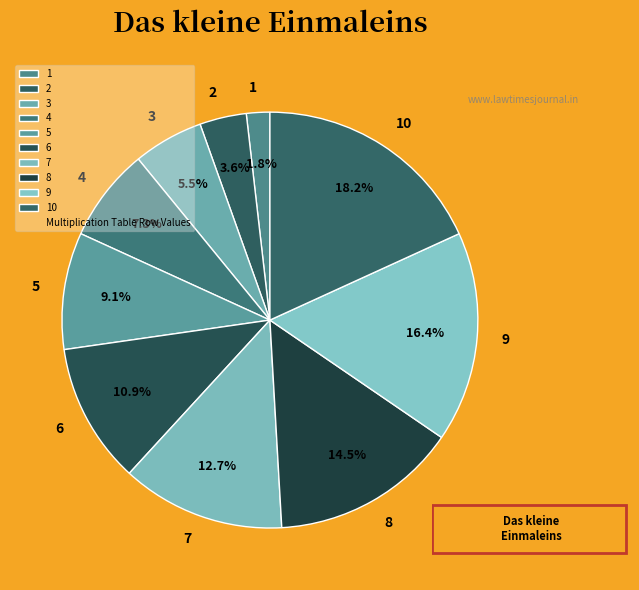

Rank the categories by value from highest to lowest.

10, 9, 8, 7, 6, 5, 4, 3, 2, 1